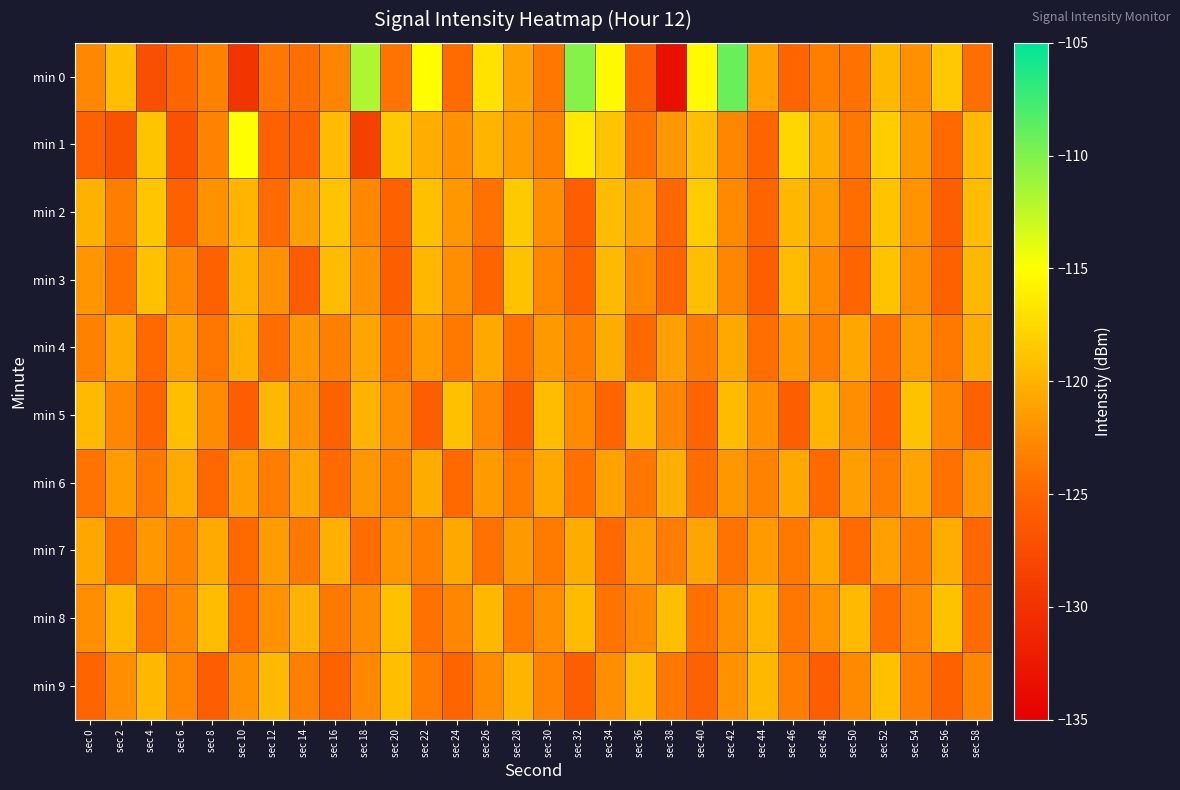

Count the number of categories in the chart.

30